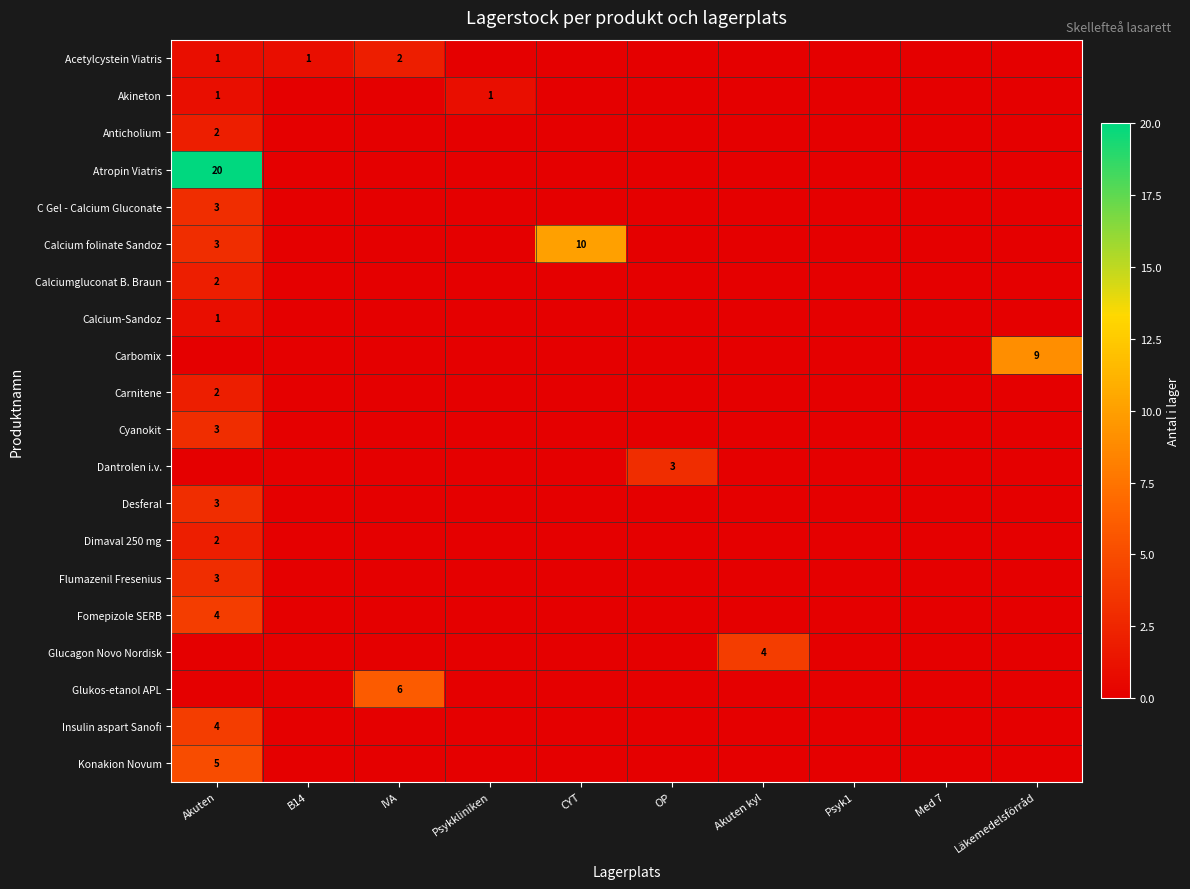

At how many categories does at least one series exceed 4?

4